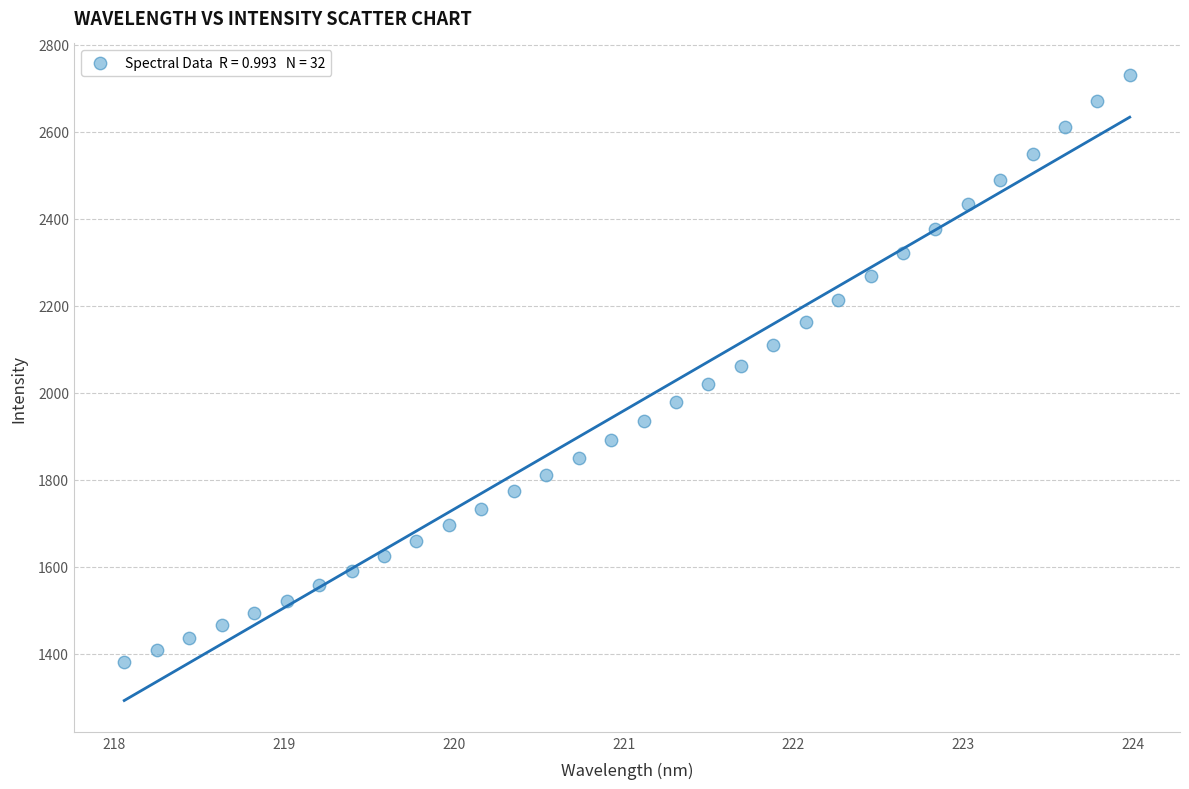

What is the range of Y values (max minus min)?

1350.3